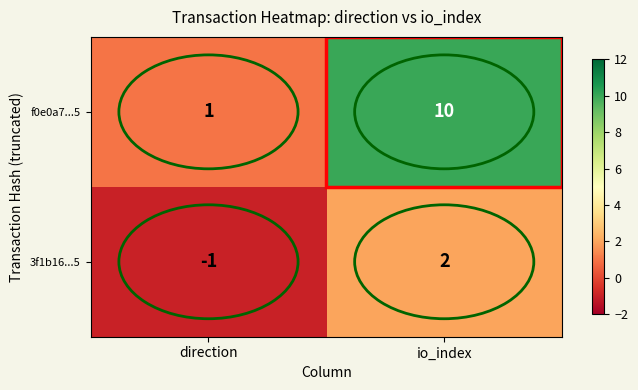

At io_index, list the series in order from smallest to largest.

3f1b16...5, f0e0a7...5